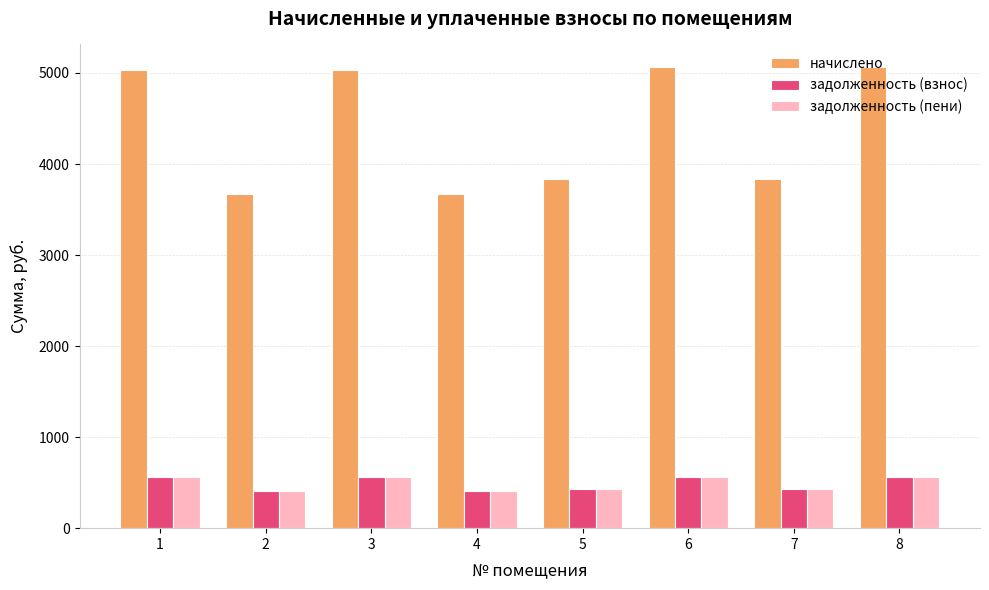

What is the minimum value shown in the chart?

408.4